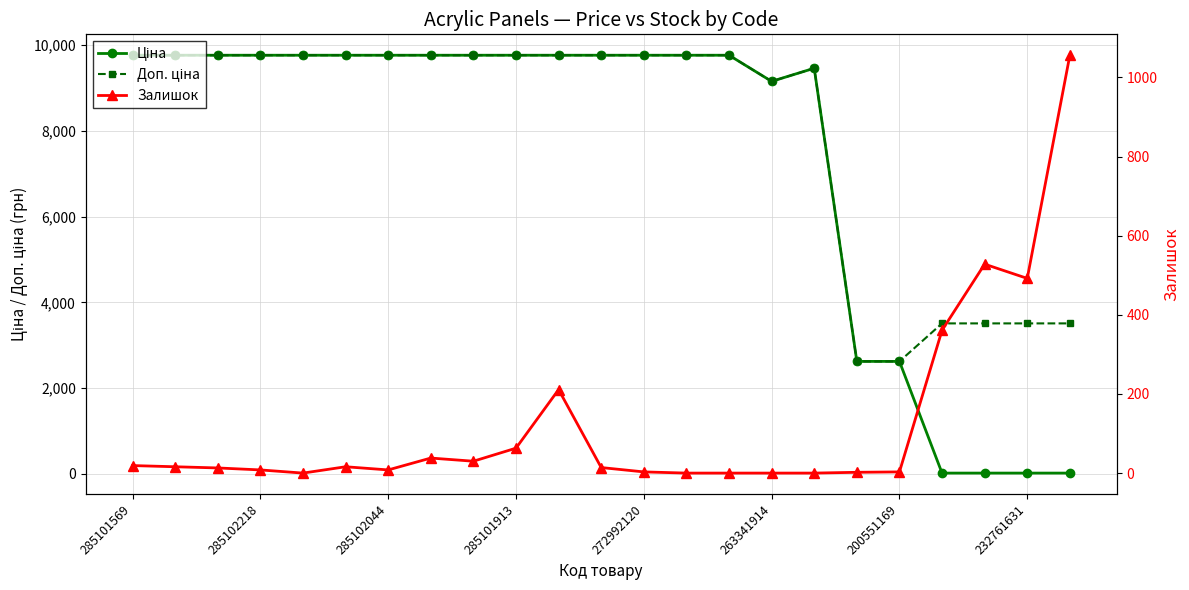

Which series has the largest range (max minus min)?

Ціна